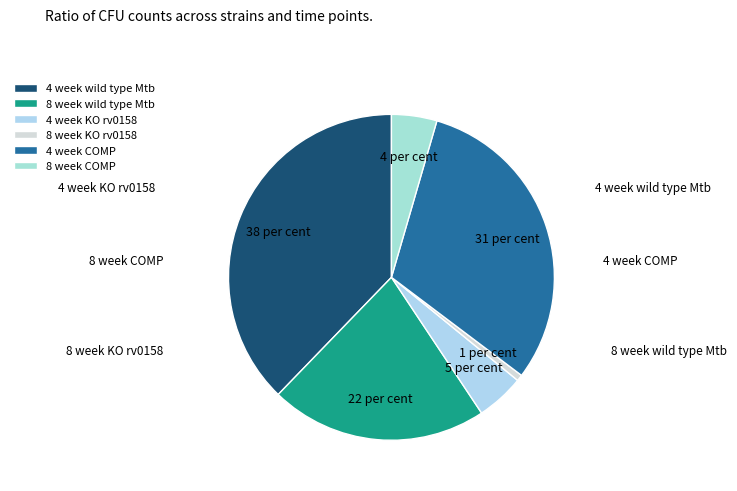

Does any single category account for the majority?

No